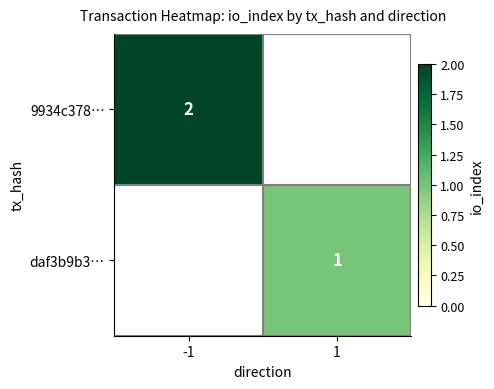

Which has a higher value, 1 or -1?

-1